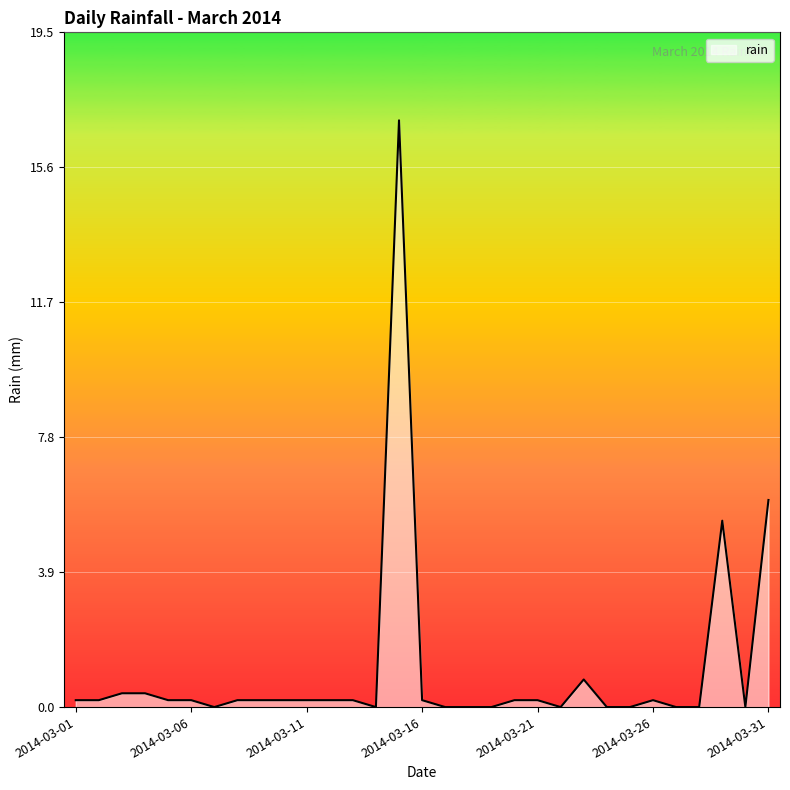

What is the maximum value shown in the chart?

17.0